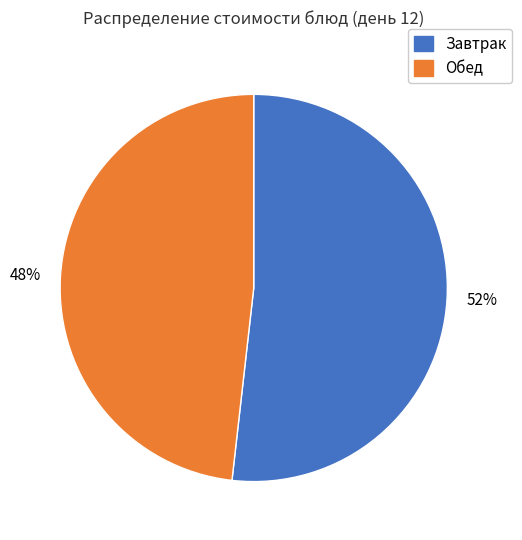

To the nearest percent, what is the average slice percentage?

50%